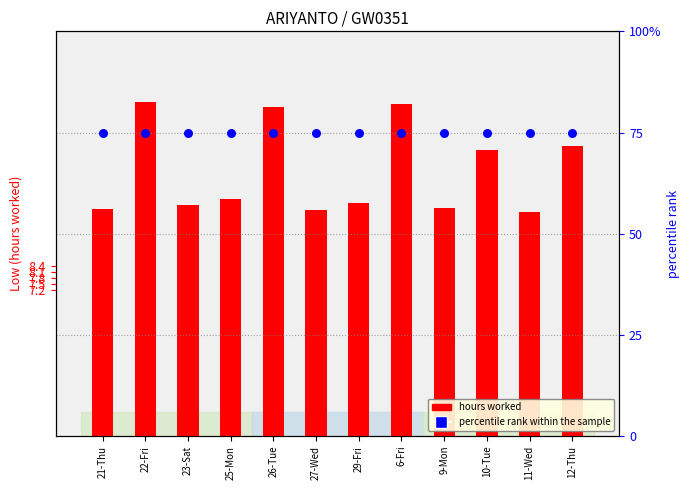

What are all the series names shown in the legend?

hours worked, percentile rank within the sample